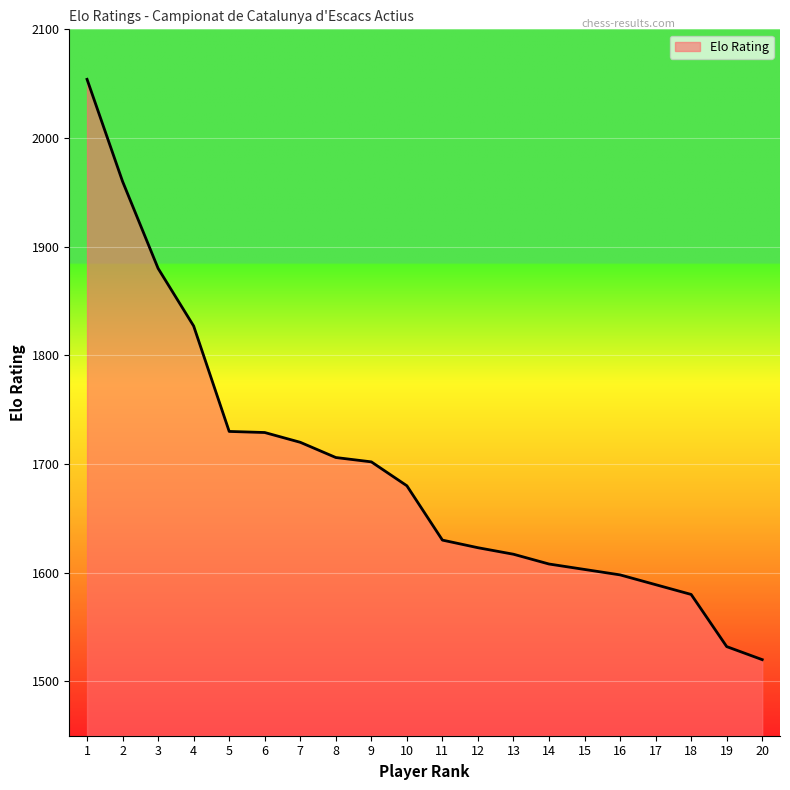

What is the sum of all values?

33888